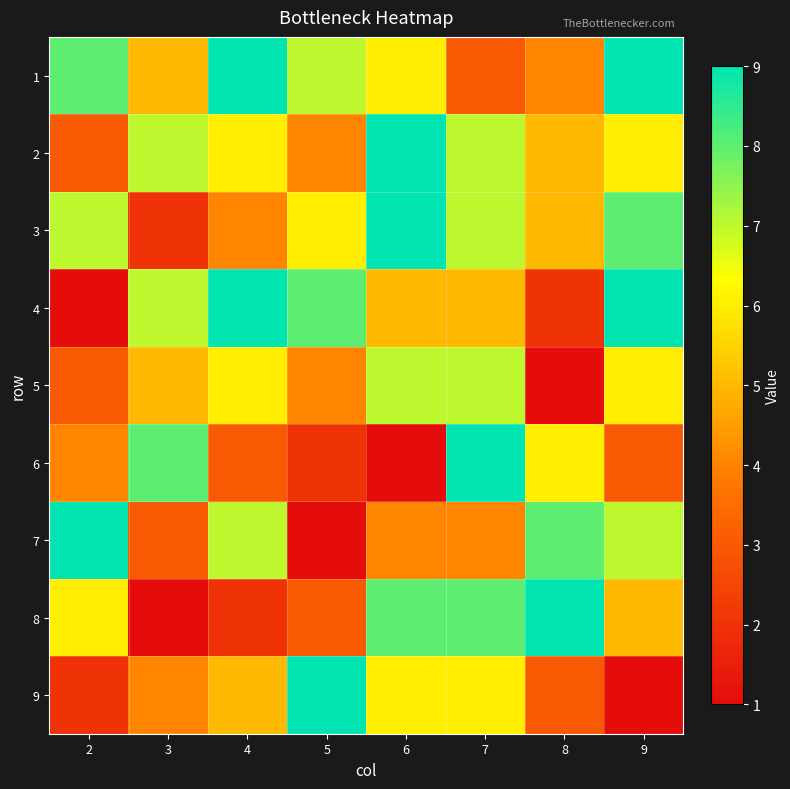

Between 4 and 5, which is larger?

4